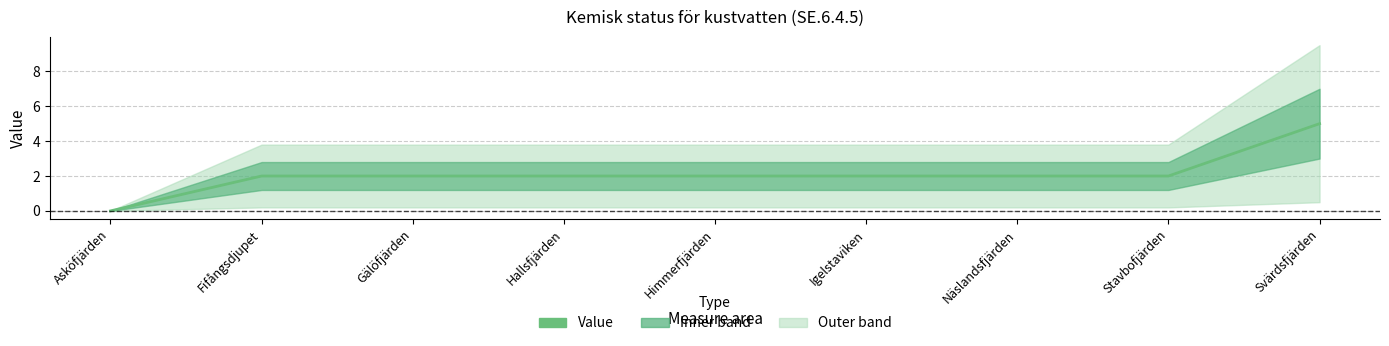

How many data points are less than 2?

1